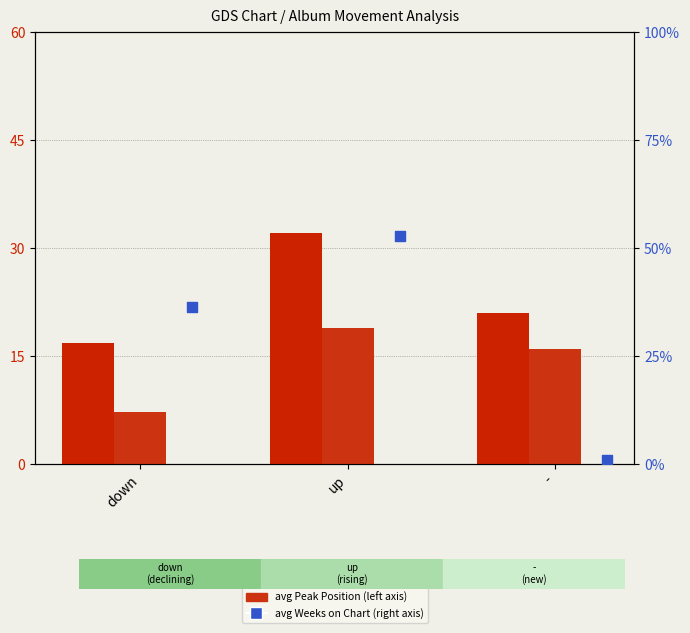

Which series has the widest spread of Y values?

avg Weeks on Chart